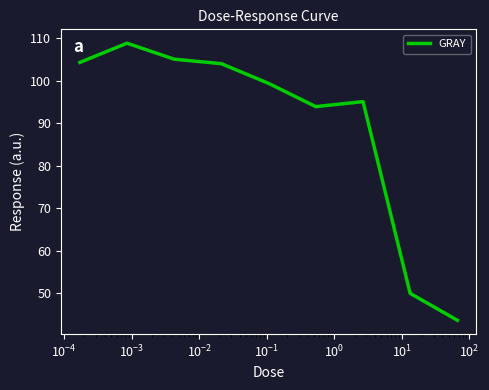

What is the difference between the maximum and minimum values?

65.1